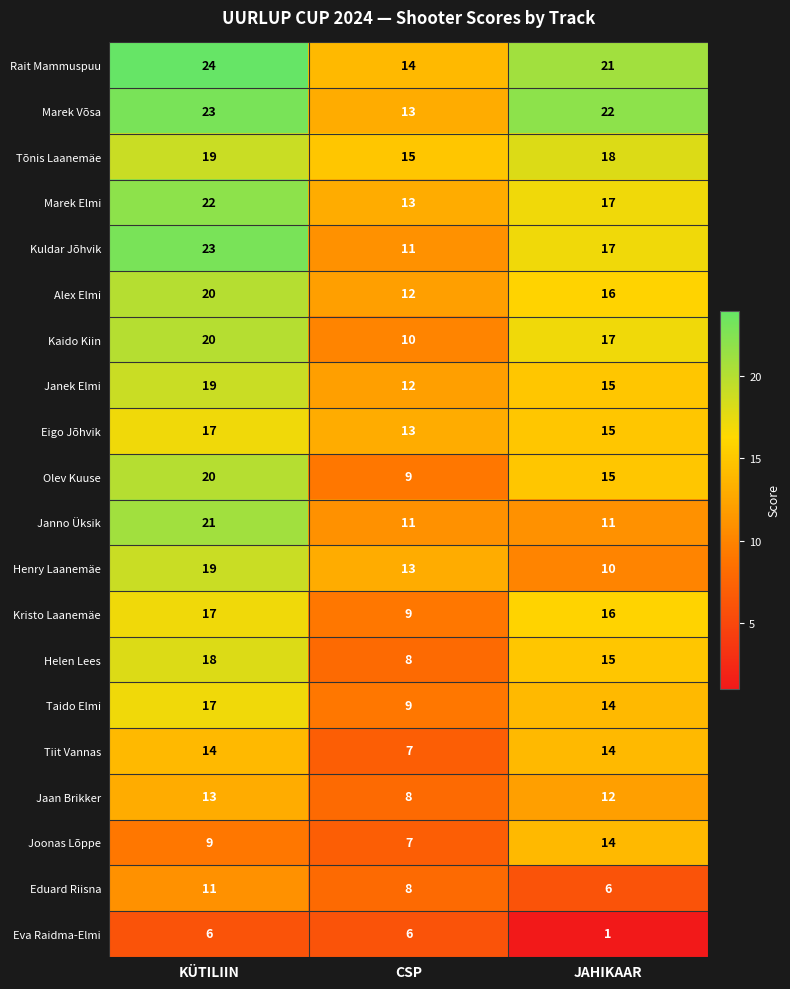

Read the Joonas Lõppe value at CSP.

7